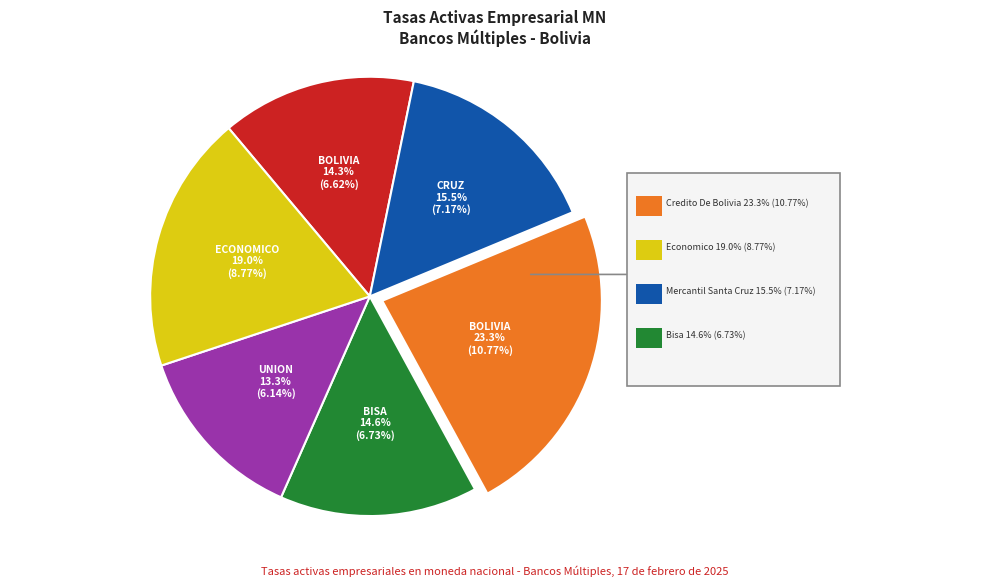

Does any single category account for the majority?

No